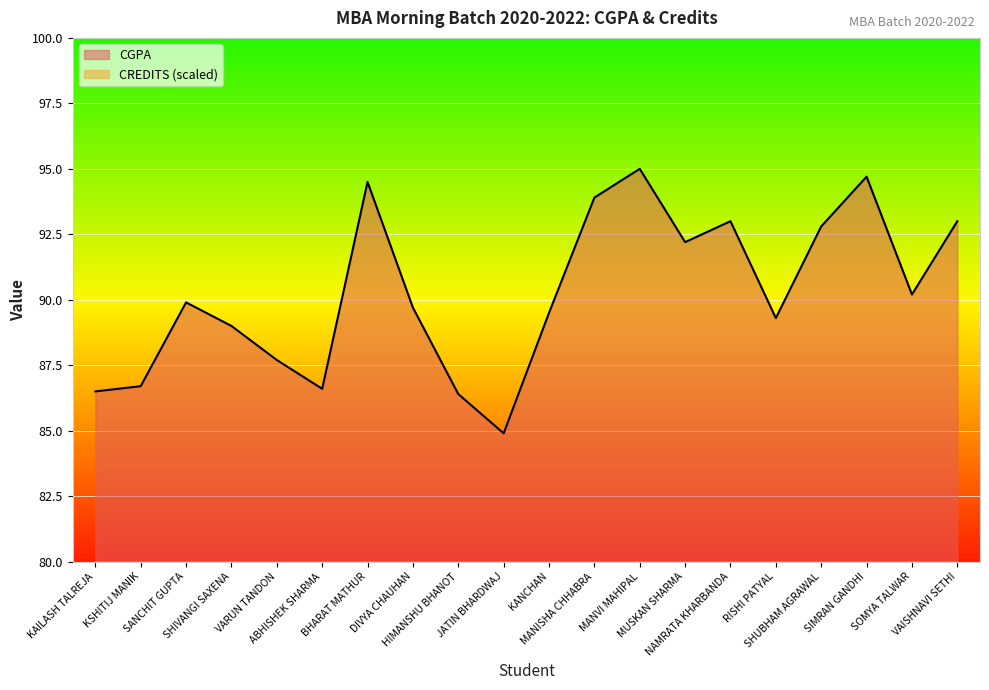

What value does the CREDITS series have at RISHI PATYAL?

78.0